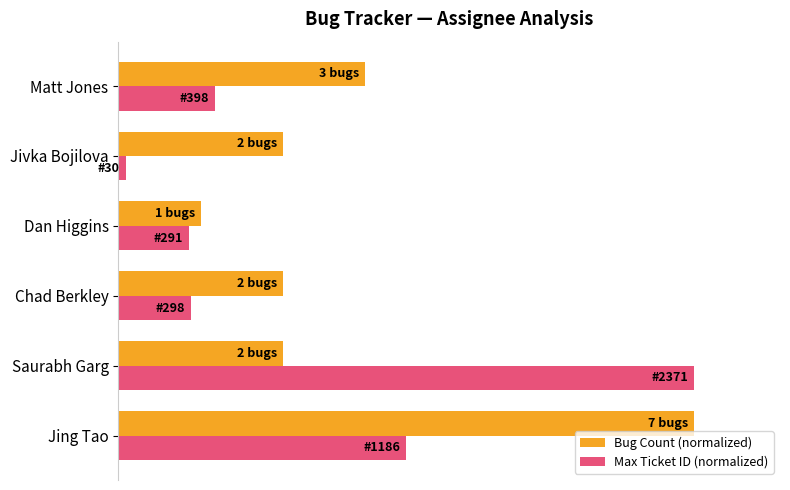

What are all the series names shown in the legend?

Bug Count (normalized), Max Ticket ID (normalized)